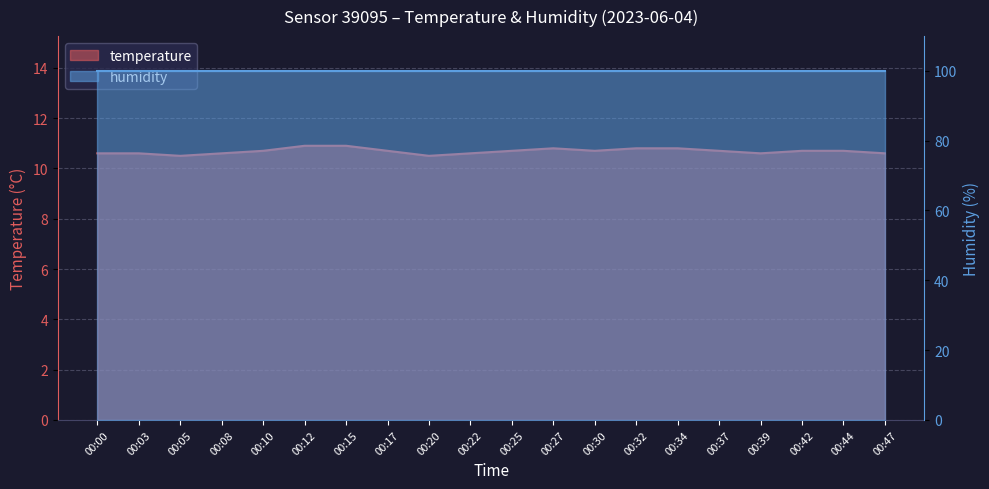

At which category does the data reach its first local valley?

00:05